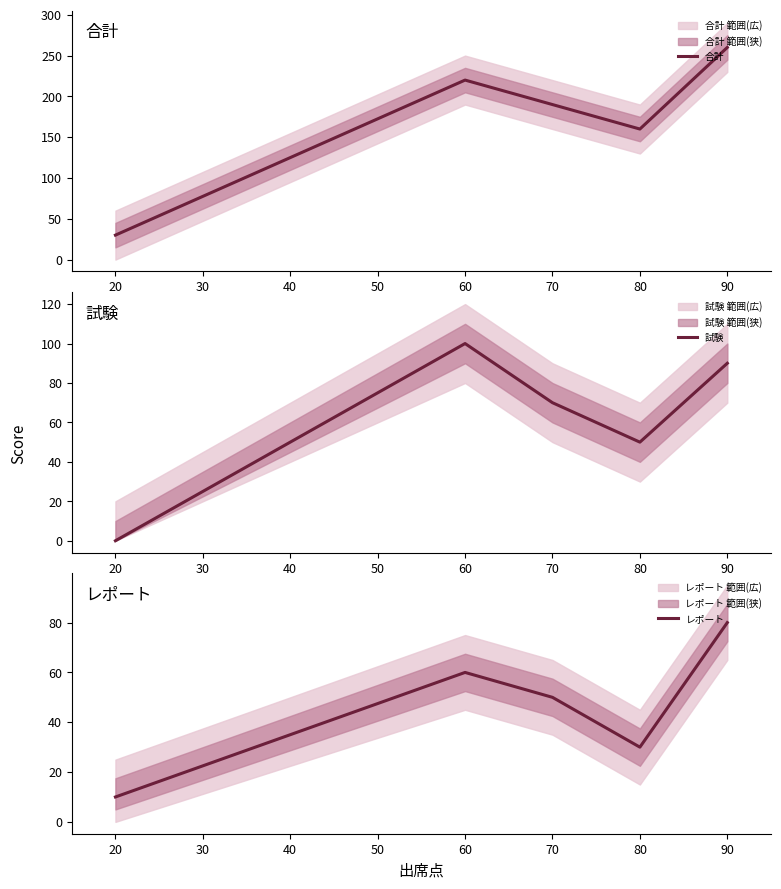

List the series in order of their peak value, lowest first.

レポート, 試験, 合計